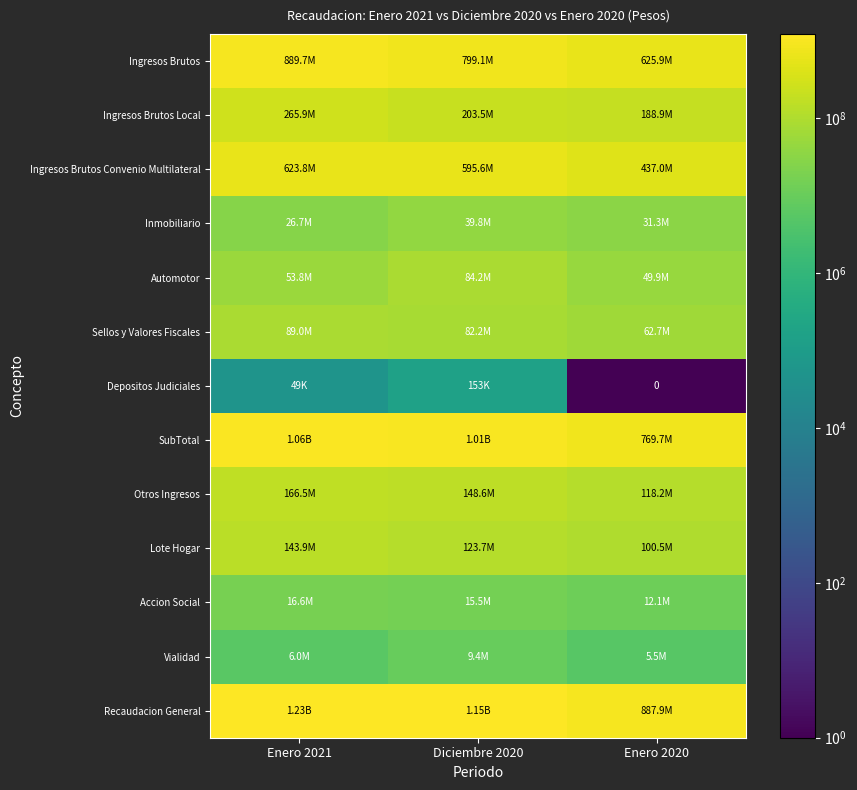

How many categories are shown in the chart?

3